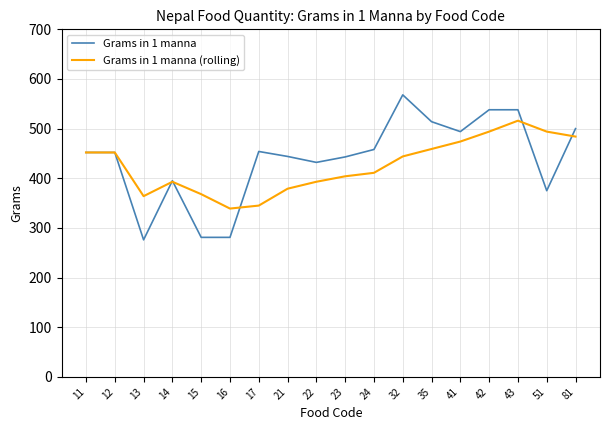

The value of Grams in 1 manna (rolling) at 16 is 339. True or false?

True